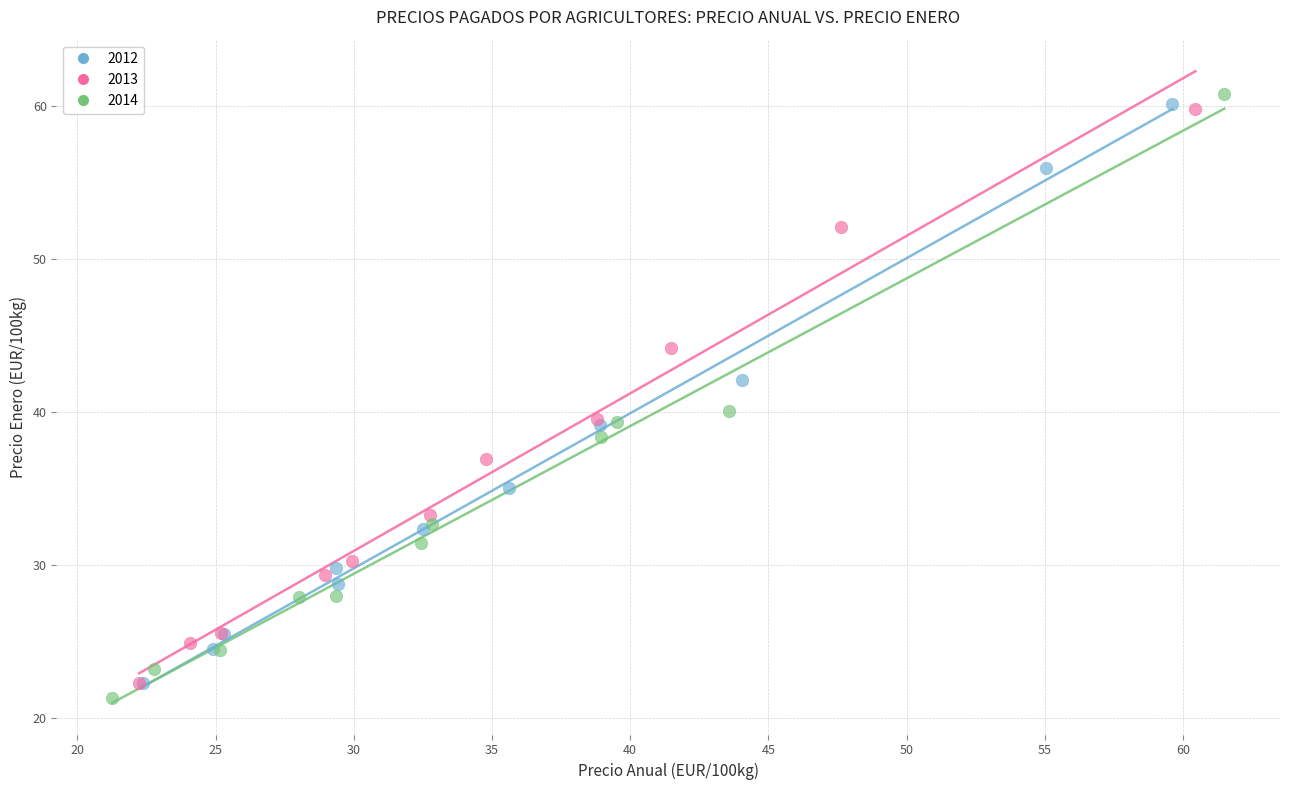

Which series has the widest spread of Y values?

2014